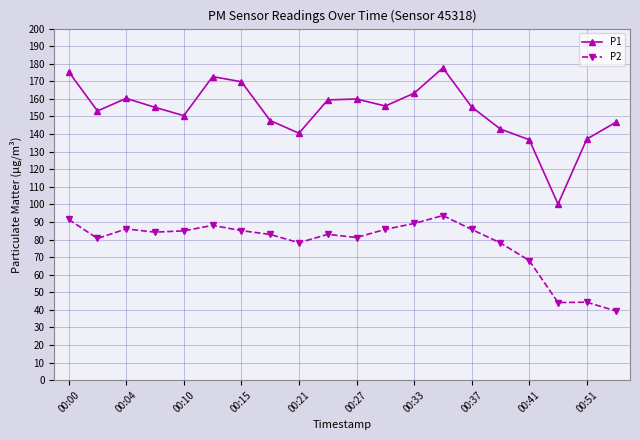

What is the difference between the maximum and minimum values in the P1 series?

77.5